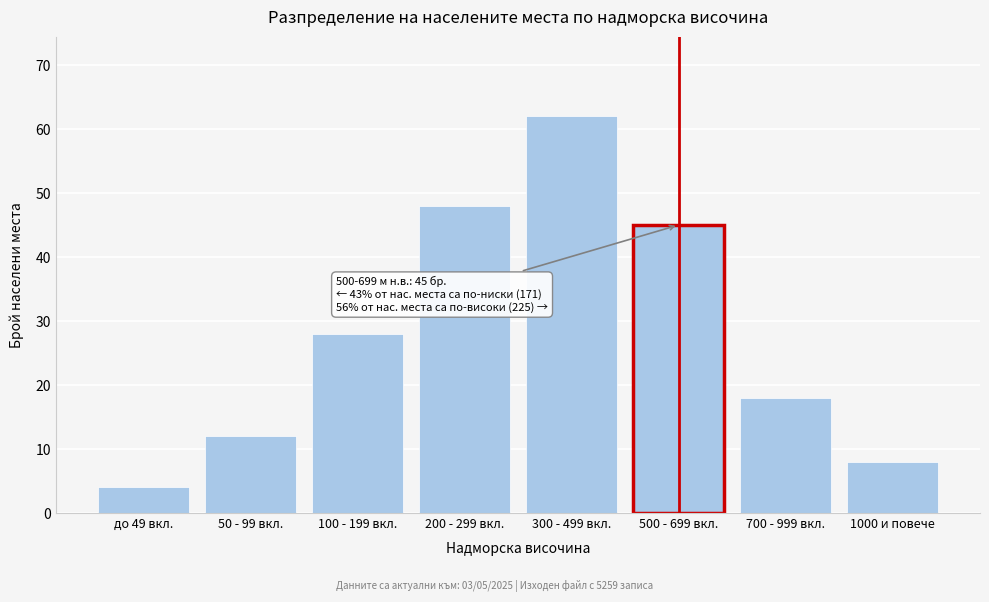

Reading left to right, what are all the values shown in this chart?

до 49 вкл.=4	50 - 99 вкл.=12	100 - 199 вкл.=28	200 - 299 вкл.=48	300 - 499 вкл.=62	500 - 699 вкл.=45	700 - 999 вкл.=18	1000 и повече=8